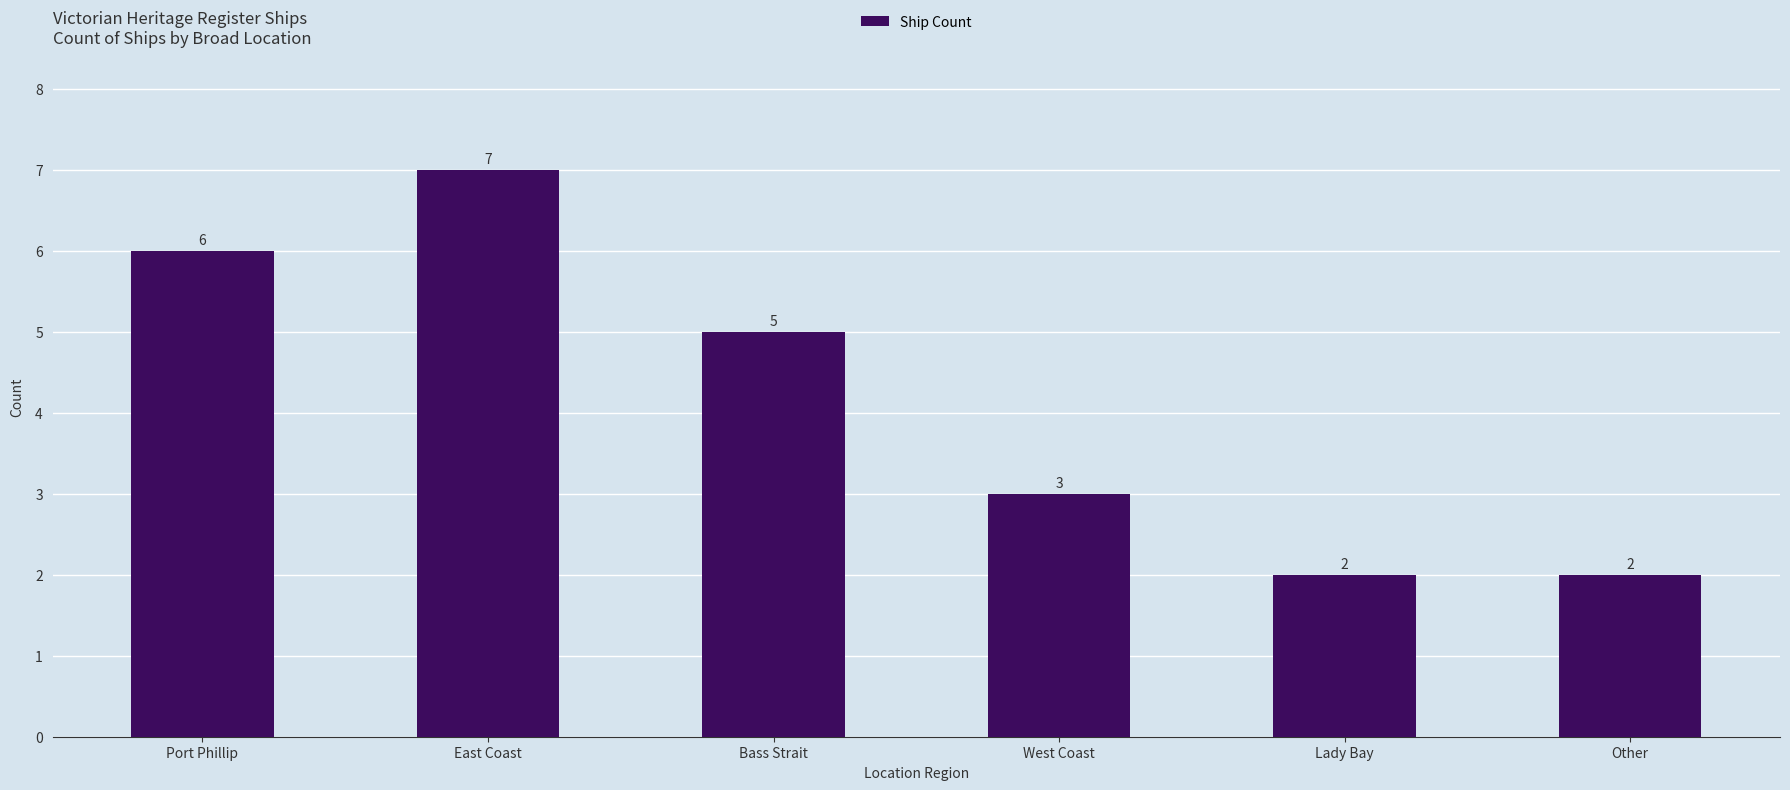

Which category has the highest value across all series?

East Coast